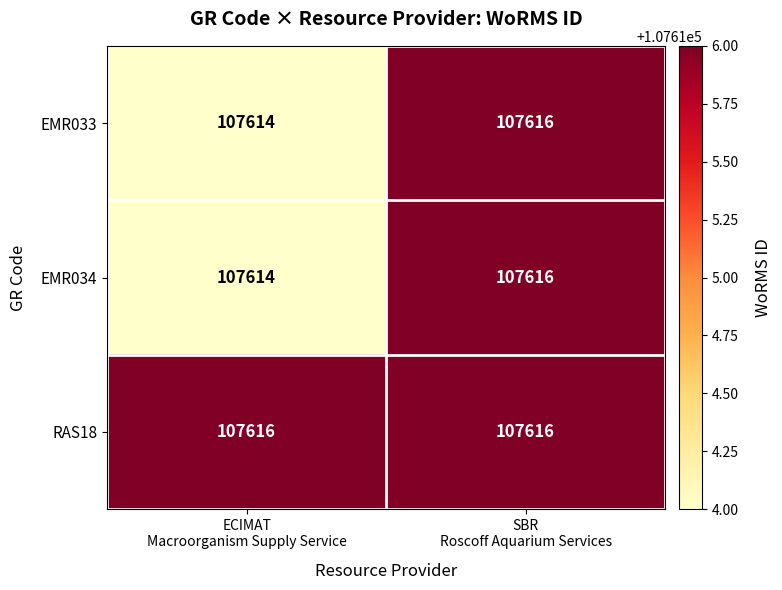

Which series has the largest total across all categories?

RAS18